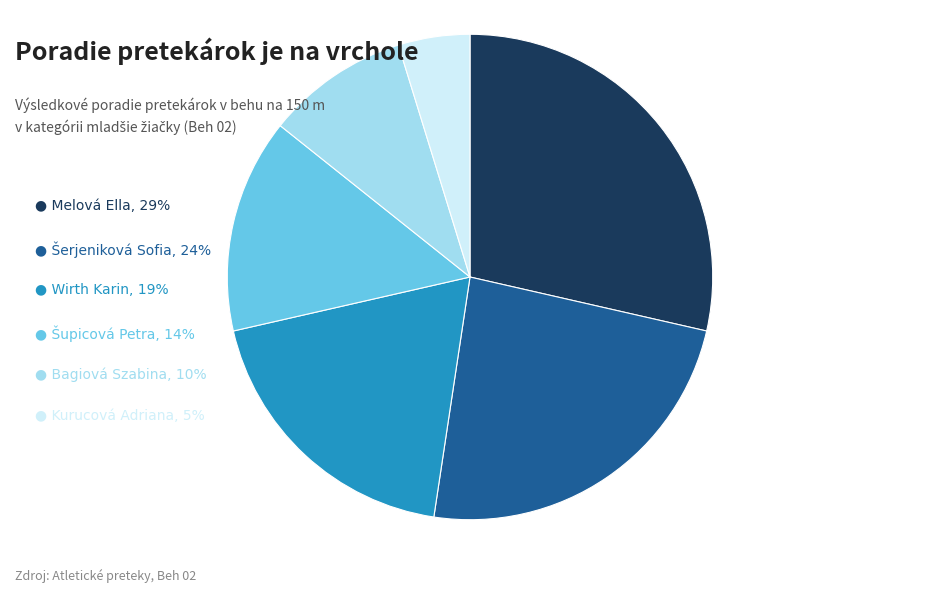

Is there a majority slice in this chart?

No